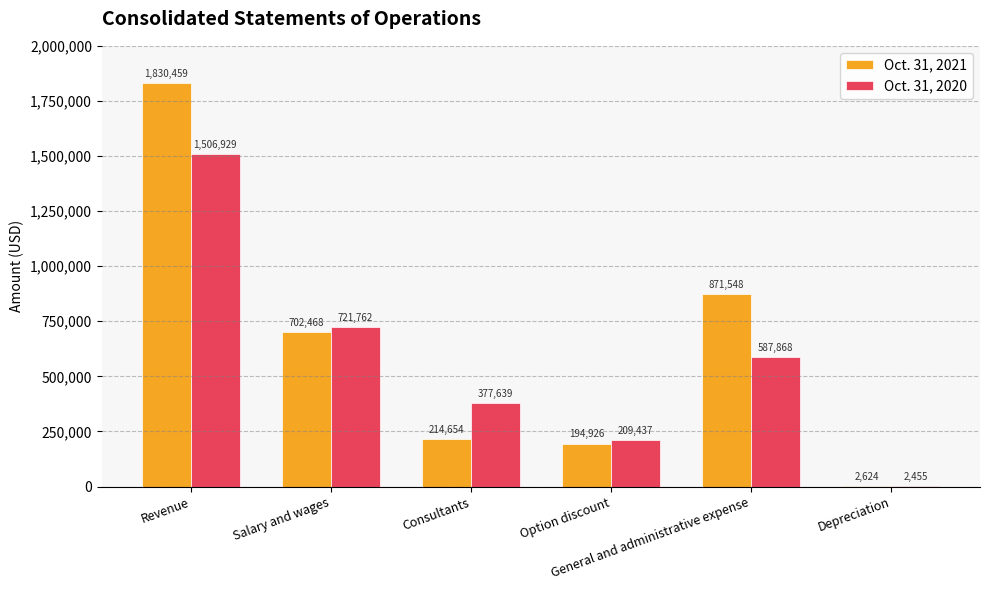

What is the sum of all Oct. 31, 2020 values?

3406090